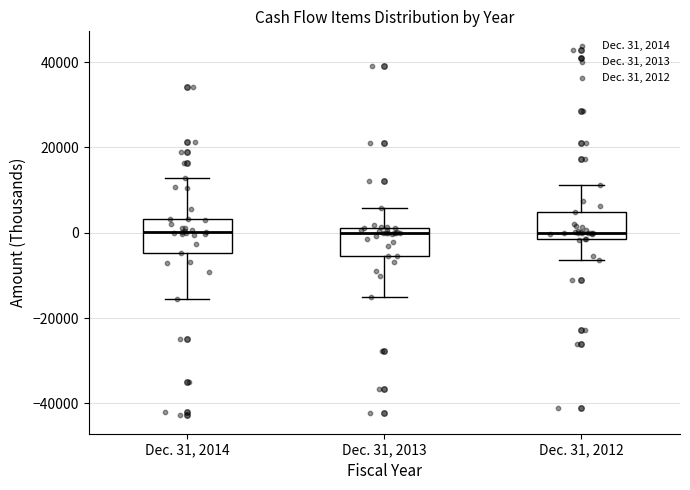

Reading left to right, transcribe this box plot: for each box, give where its median line is, the range the box spans, and where its two whiskers end, as read against the y-axis. The values are not printed on the chart, so give them approximately, as read against the axis.

Dec. 31, 2014: median 0, box -4000 to 4000, whiskers -16000 to 12000
Dec. 31, 2013: median 0, box -6000 to 2000, whiskers -14000 to 6000
Dec. 31, 2012: median 0, box -2000 to 4000, whiskers -6000 to 12000